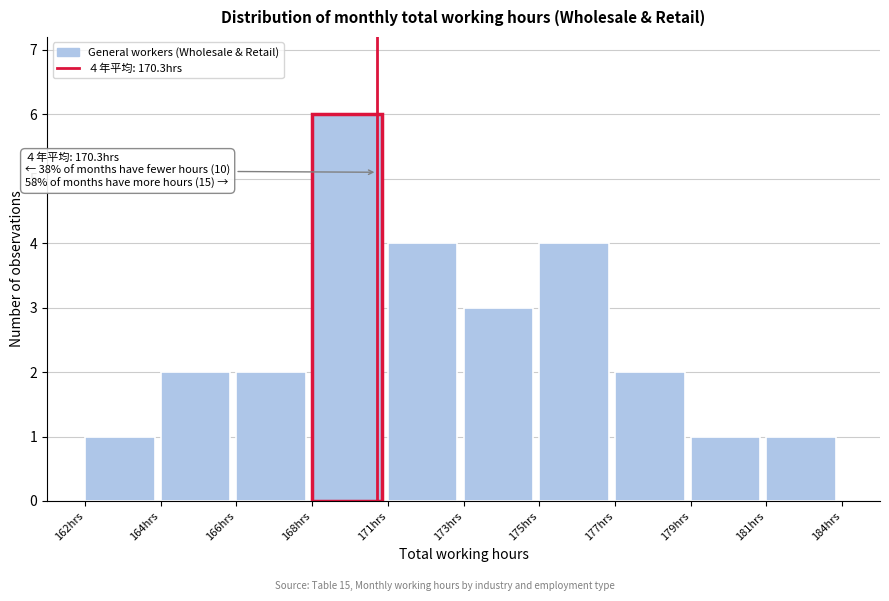

Reading left to right, extract all data points from this chart.

1	2	2	6	4	3	4	2	1	1